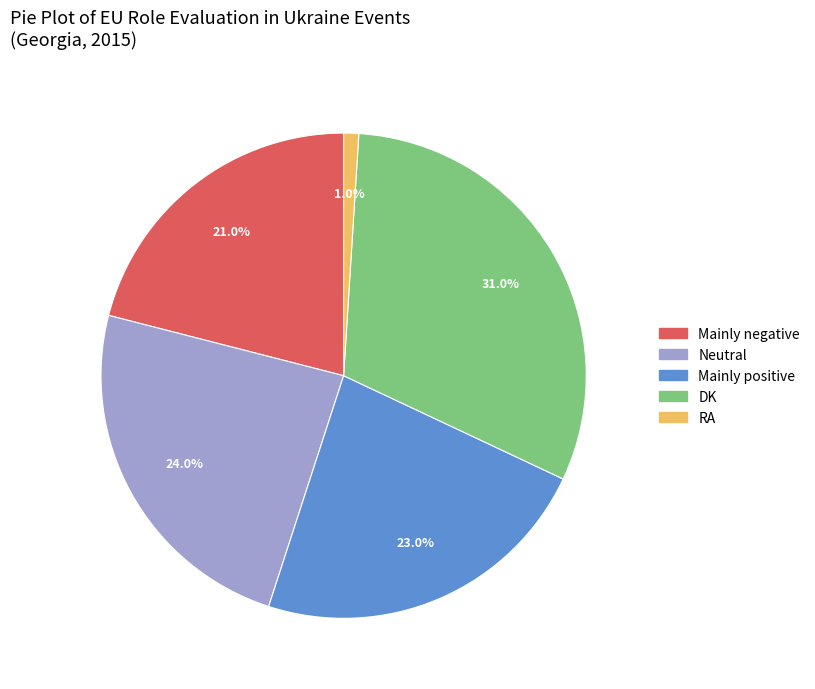

Combined, what portion of the pie is Mainly positive and Mainly negative?

44.0%